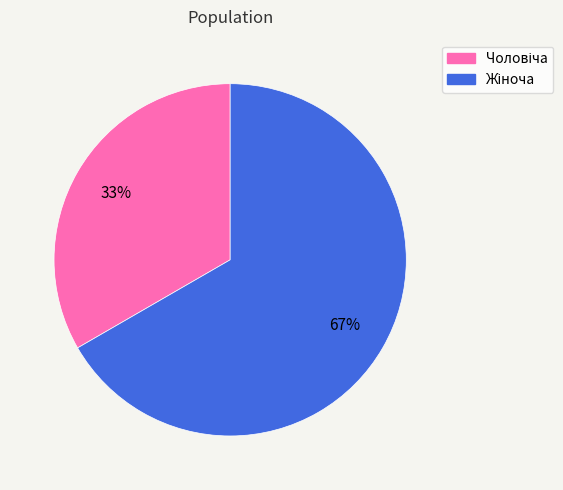

To the nearest percent, what is the average slice percentage?

50%